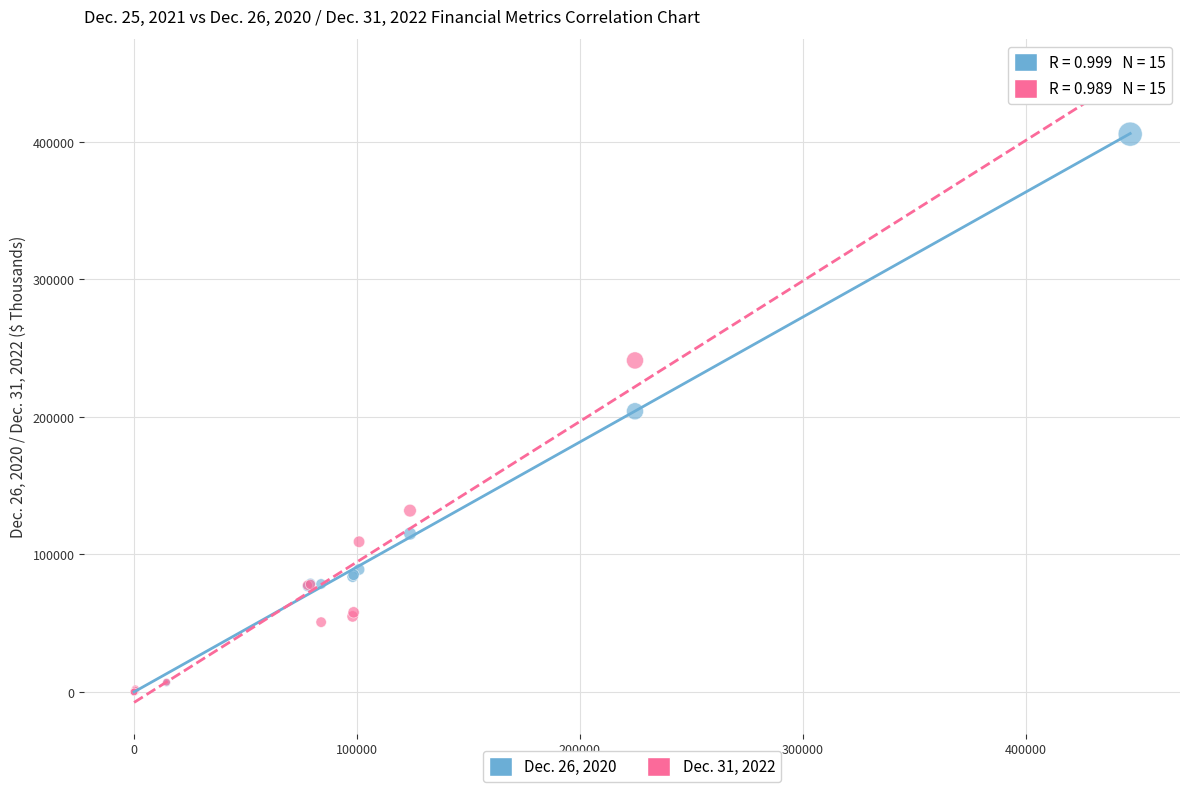

Across all series, what Y value is closest to 225964?

241097.0